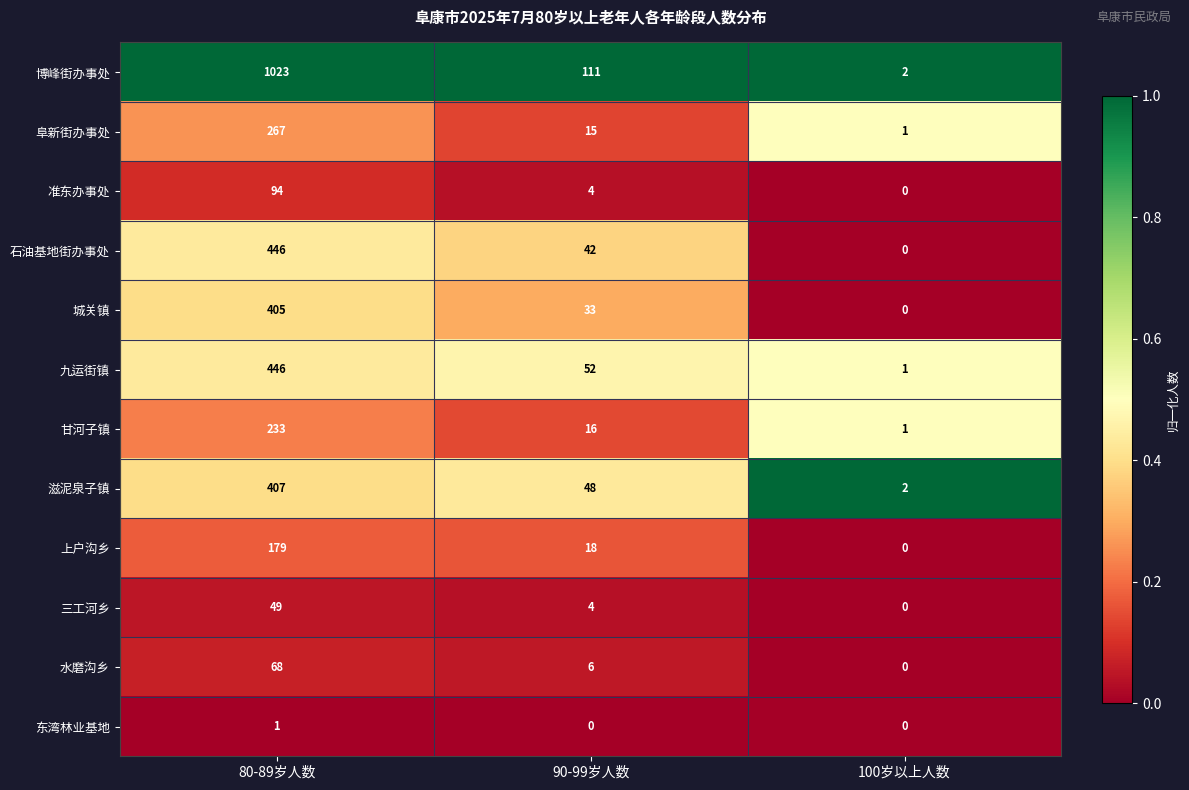

What is the difference between the maximum and minimum values in the 阜新街办事处 series?

266